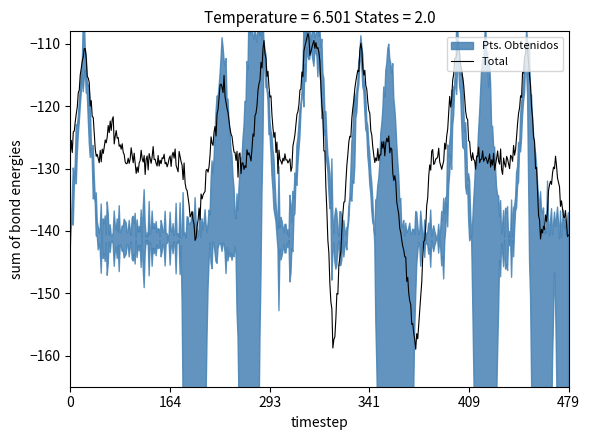

What is the highest value of the Total series?

-108.3